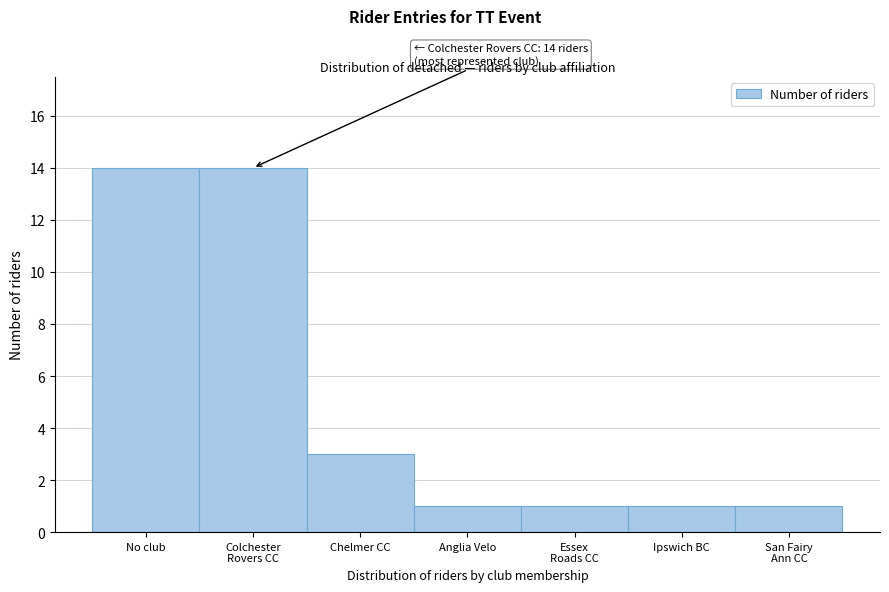

Reading left to right, extract all data points from this chart.

14	14	3	1	1	1	1